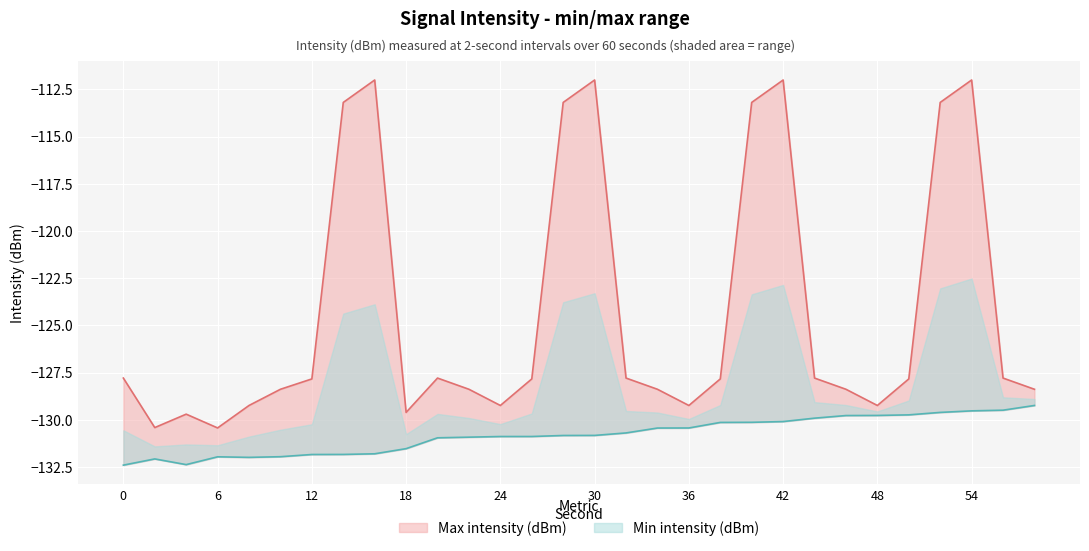

Reading left to right, extract all data points from this chart.

Min intensity (dBm): 0=-132.4	2=-132.1	4=-132.4	6=-132.0	8=-132.0	10=-132.0	12=-131.8	14=-131.8	16=-131.8	18=-131.5	20=-131.0	22=-130.9	24=-130.9	26=-130.9	28=-130.8	30=-130.8	32=-130.7	34=-130.4	36=-130.4	38=-130.1	40=-130.1	42=-130.1	44=-129.9	46=-129.8	48=-129.8	50=-129.7	52=-129.6	54=-129.5	56=-129.5	58=-129.2
Max intensity (dBm): 0=-127.8	2=-130.4	4=-129.7	6=-130.4	8=-129.2	10=-128.4	12=-127.8	14=-113.2	16=-112.0	18=-129.6	20=-127.8	22=-128.4	24=-129.2	26=-127.8	28=-113.2	30=-112.0	32=-127.8	34=-128.4	36=-129.2	38=-127.8	40=-113.2	42=-112.0	44=-127.8	46=-128.4	48=-129.2	50=-127.8	52=-113.2	54=-112.0	56=-127.8	58=-128.4